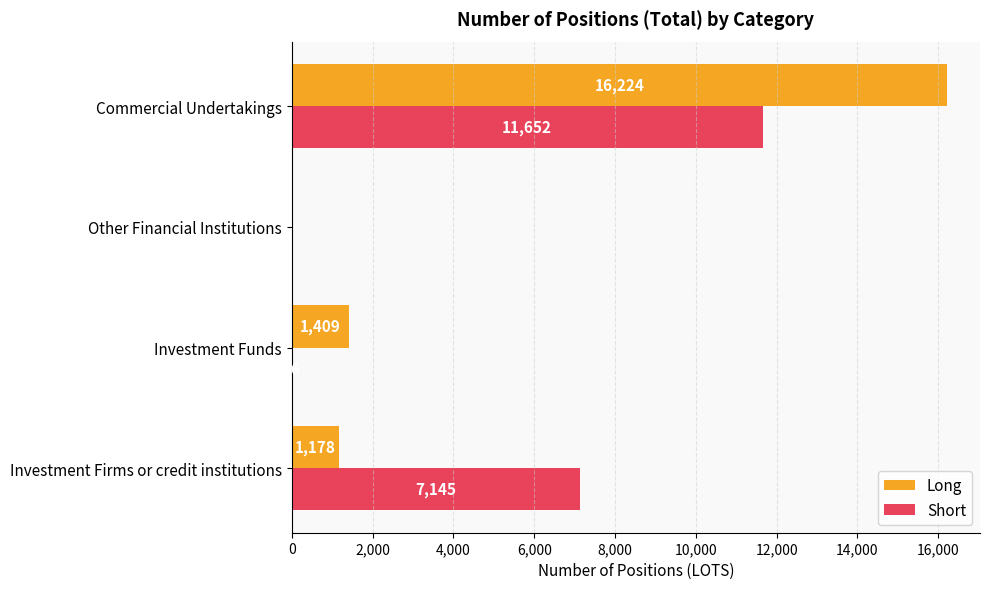

The value of Long at Investment Firms or credit institutions is 1932. True or false?

False